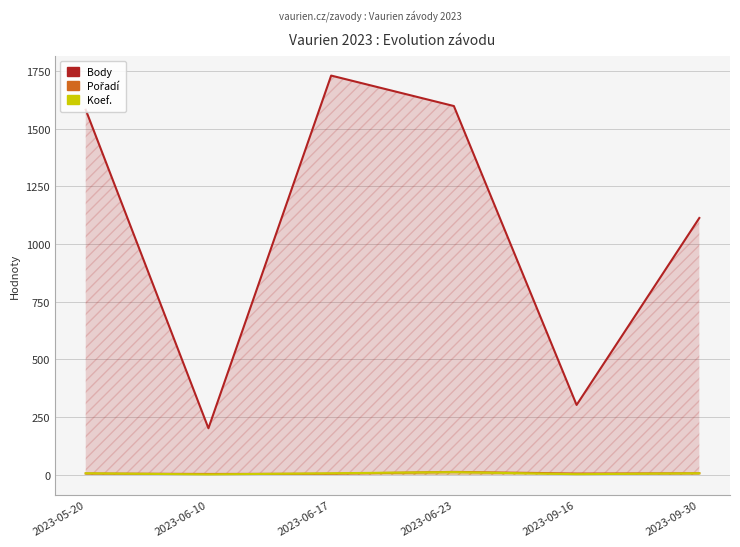

Reading left to right, extract all data points from this chart.

Body: 1582	202	1730	1598	303	1113
Pořadí: 6	4	5	13	6	7
Koef.: 7	2	7	12	3	7